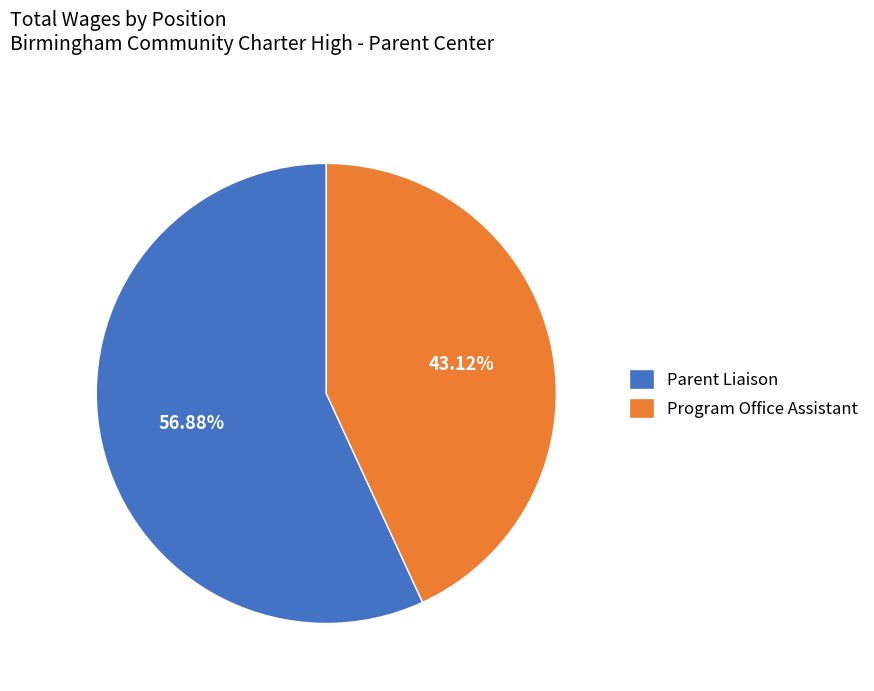

Which category has the biggest portion of the pie?

Parent Liaison